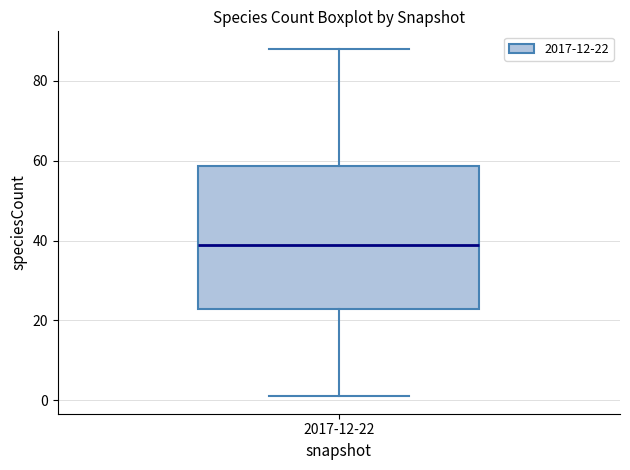

Where does the upper whisker of the box for 2017-12-22 end on the y-axis? The values are not printed on the chart, so give them approximately, as read against the axis.

88